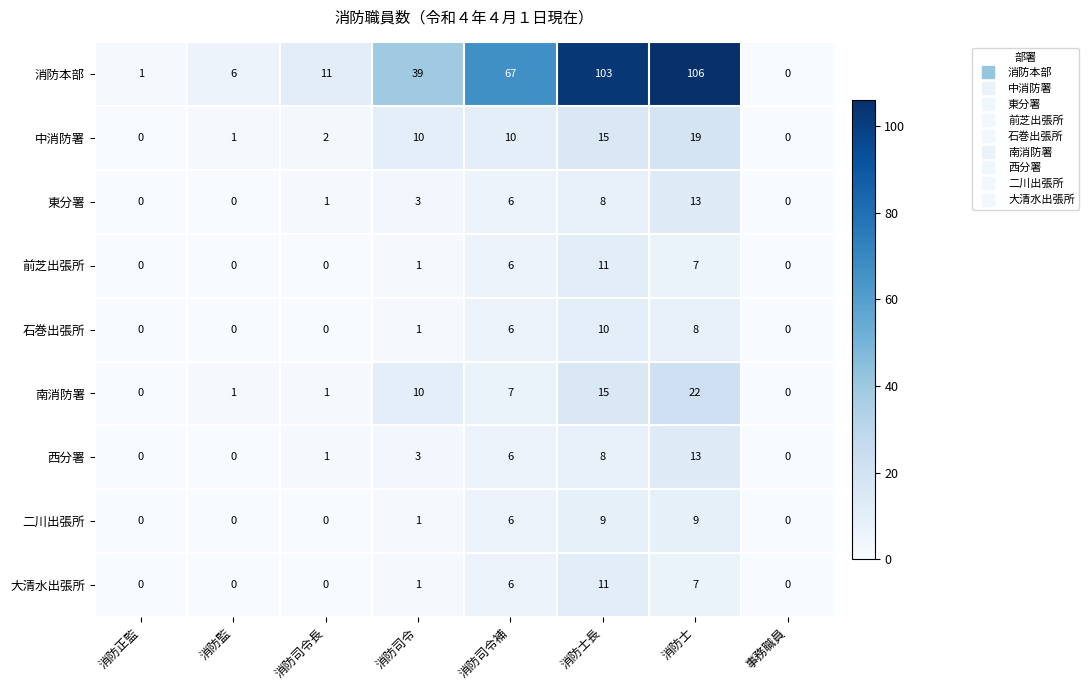

What is the sum of all 消防本部 values?

333